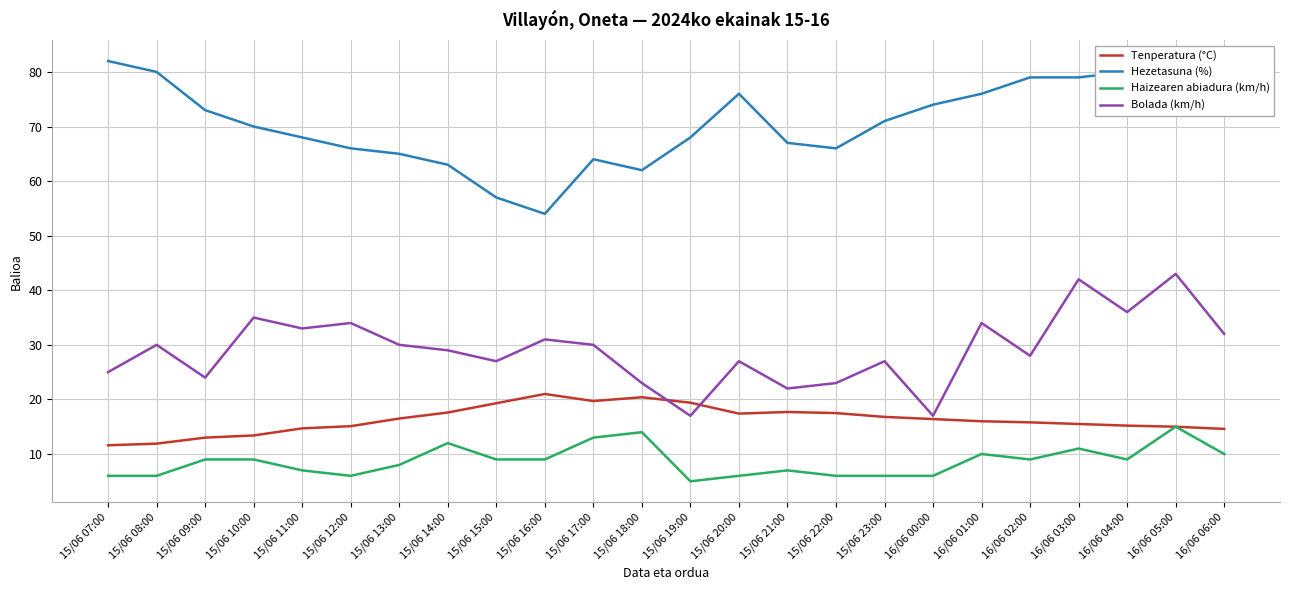

At 15/06 17:00, list the series in order from smallest to largest.

Haizearen abiadura (km/h), Tenperatura (°C), Bolada (km/h), Hezetasuna (%)